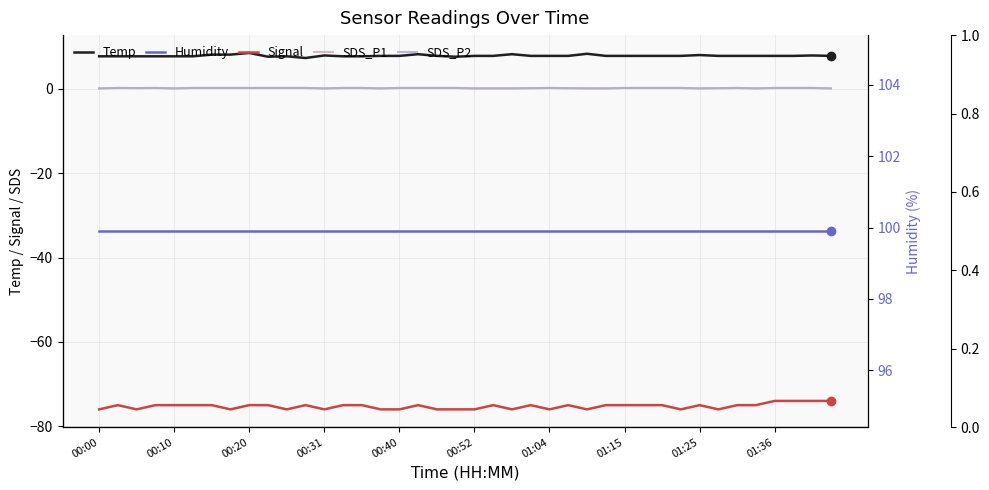

The Humidity series shows 99.9 at 35. True or false?

True